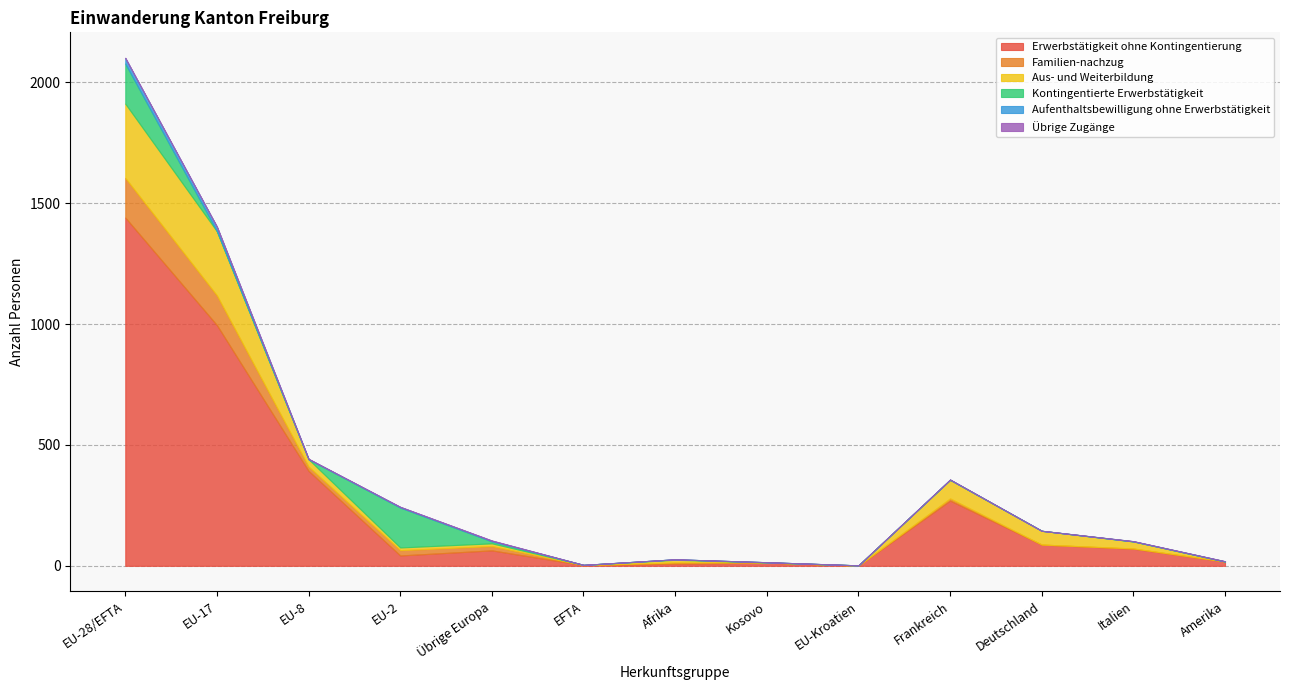

Reading right to left, list all the values displayed in this chart.

Erwerbstätigkeit ohne Kontingentierung: Amerika=18	Italien=71	Deutschland=88	Frankreich=270	EU-Kroatien=1	Kosovo=13	Afrika=9	EFTA=3	Übrige Europa=64	EU-2=43	EU-8=393	EU-17=996	EU-28/EFTA=1441
Familien-nachzug: Amerika=0	Italien=1	Deutschland=0	Frankreich=9	EU-Kroatien=0	Kosovo=1	Afrika=5	EFTA=0	Übrige Europa=18	EU-2=22	EU-8=18	EU-17=123	EU-28/EFTA=164
Aus- und Weiterbildung: Amerika=0	Italien=29	Deutschland=57	Frankreich=77	EU-Kroatien=1	Kosovo=0	Afrika=11	EFTA=1	Übrige Europa=11	EU-2=11	EU-8=30	EU-17=265	EU-28/EFTA=307
Kontingentierte Erwerbstätigkeit: Amerika=0	Italien=0	Deutschland=0	Frankreich=0	EU-Kroatien=0	Kosovo=1	Afrika=2	EFTA=0	Übrige Europa=8	EU-2=165	EU-8=0	EU-17=1	EU-28/EFTA=166
Aufenthaltsbewilligung ohne Erwerbstätigkeit: Amerika=1	Italien=1	Deutschland=0	Frankreich=1	EU-Kroatien=0	Kosovo=0	Afrika=0	EFTA=0	Übrige Europa=3	EU-2=3	EU-8=1	EU-17=18	EU-28/EFTA=23
Übrige Zugänge: Amerika=0	Italien=0	Deutschland=0	Frankreich=0	EU-Kroatien=0	Kosovo=0	Afrika=0	EFTA=0	Übrige Europa=1	EU-2=0	EU-8=1	EU-17=0	EU-28/EFTA=1